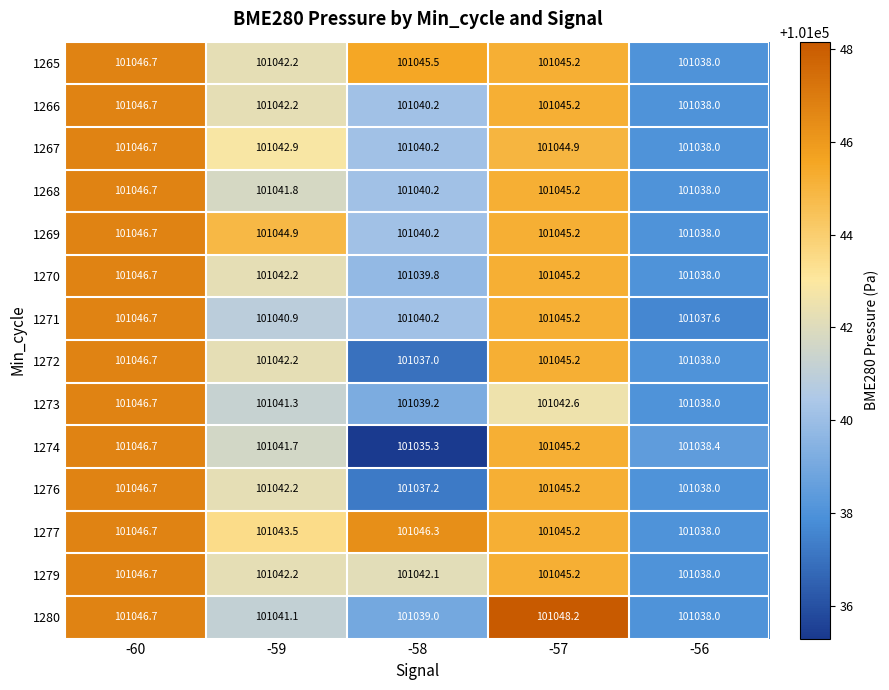

At how many categories does at least one series exceed 101037?

5